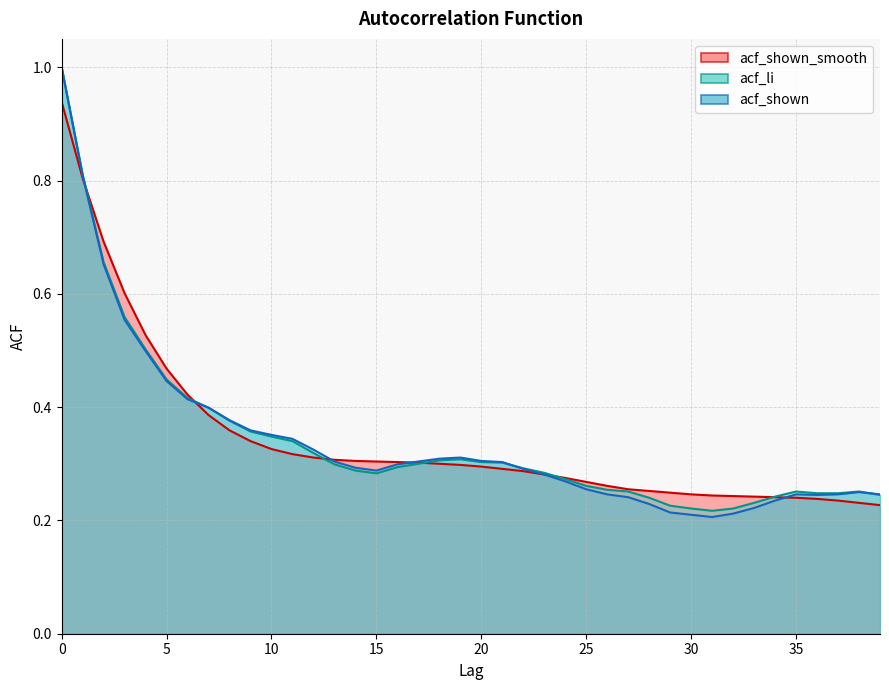

What is the difference between the maximum and second lowest values in the acf_li series?

0.8